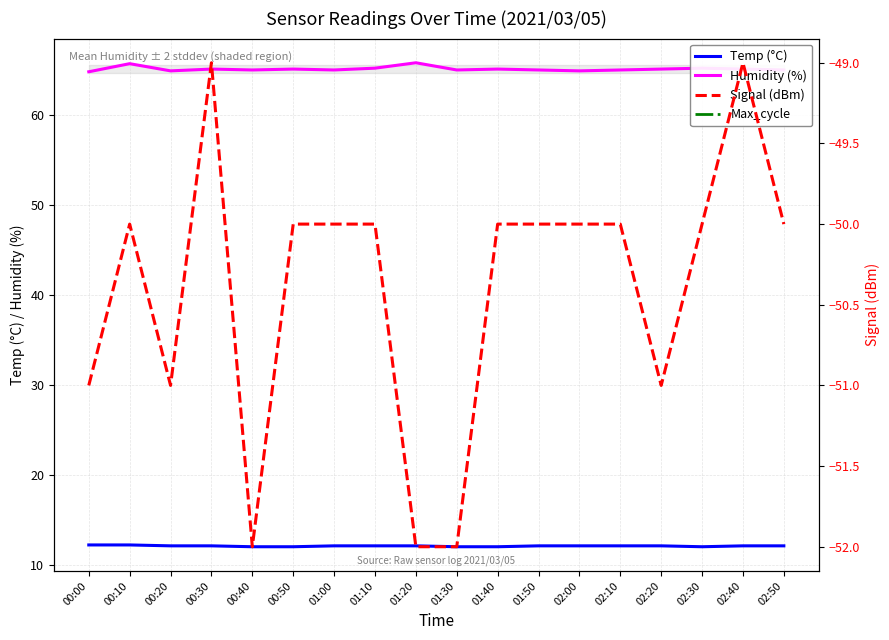

The Temp (°C) series shows 21.1 at 02:30. True or false?

False